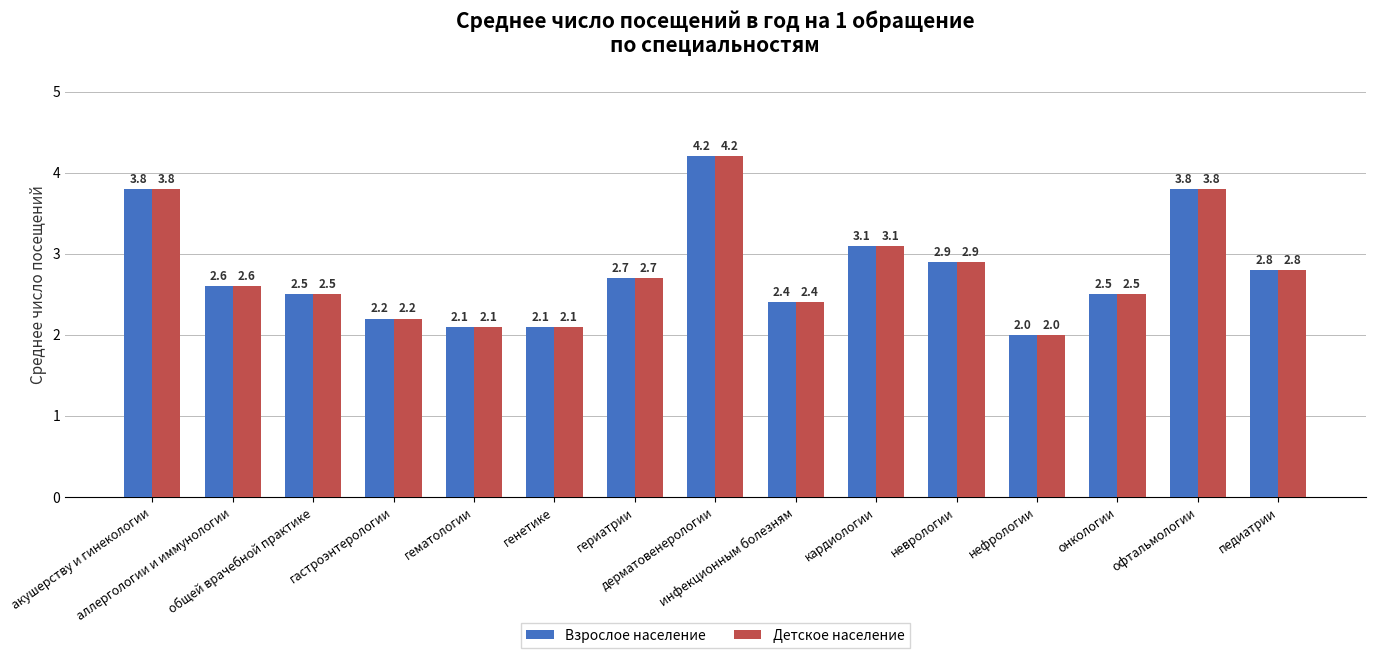

What is the lowest value of the Детское население series?

2.0